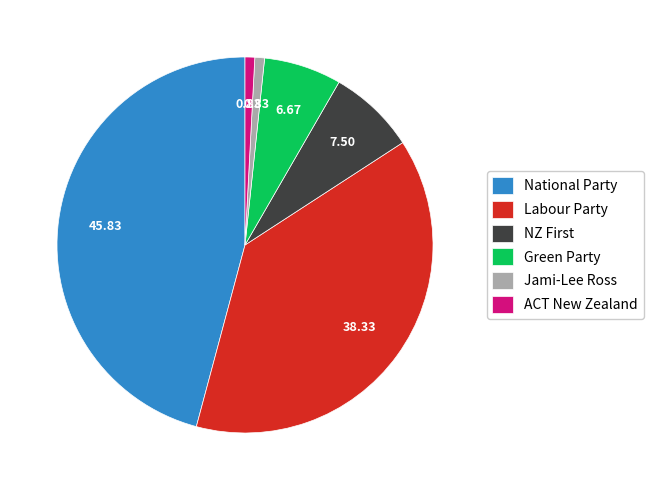

Combined, do National Party and Green Party account for over 50%?

Yes